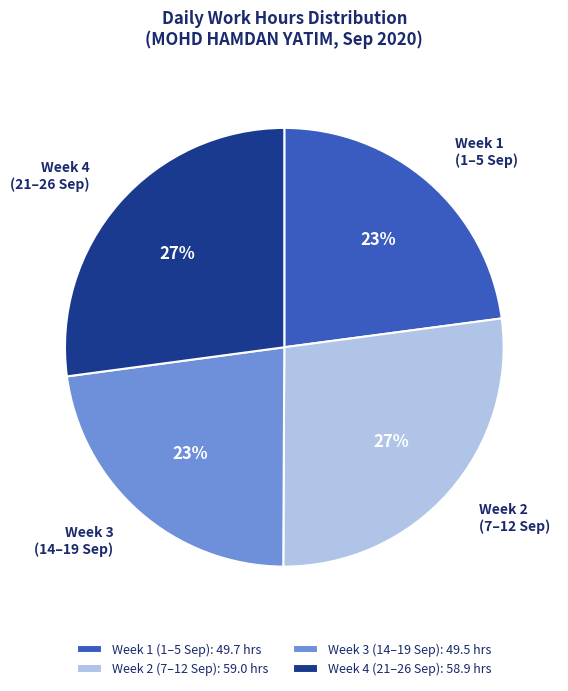

Do Week 2 (7–12 Sep) and Week 4 (21–26 Sep) together represent more than half of the pie?

Yes